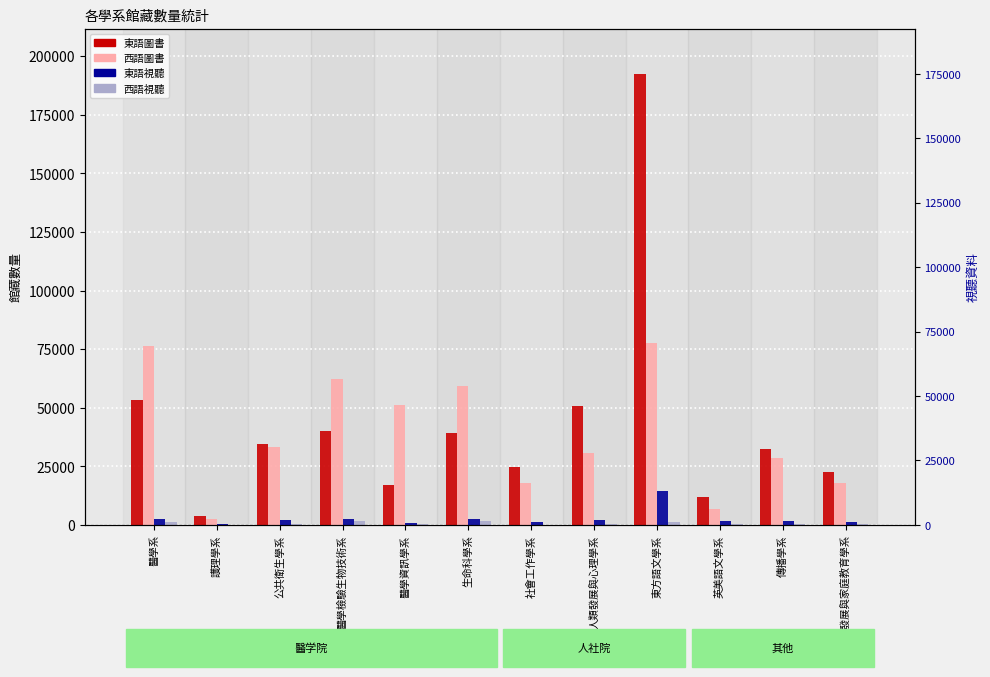

Reading left to right, list all the values displayed in this chart.

東語圖書: 醫學系=53256	護理學系=3909	公共衛生學系=34655	醫學檢驗生物技術系=39893	醫學資訊學系=16900	生命科學系=39006	社會工作學系=24513	人類發展與心理學系=50811	東方語文學系=192525	英美語文學系=11829	傳播學系=32562	兒童發展與家庭教育學系=22692
西語圖書: 醫學系=76392	護理學系=2658	公共衛生學系=33190	醫學檢驗生物技術系=62174	醫學資訊學系=51127	生命科學系=59270	社會工作學系=17919	人類發展與心理學系=30881	東方語文學系=77609	英美語文學系=6893	傳播學系=28637	兒童發展與家庭教育學系=17780
東語視聽: 醫學系=2447	護理學系=246	公共衛生學系=2211	醫學檢驗生物技術系=2484	醫學資訊學系=646	生命科學系=2469	社會工作學系=1115	人類發展與心理學系=1946	東方語文學系=14603	英美語文學系=1728	傳播學系=1538	兒童發展與家庭教育學系=1122
西語視聽: 醫學系=1431	護理學系=117	公共衛生學系=434	醫學檢驗生物技術系=1557	醫學資訊學系=293	生命科學系=1502	社會工作學系=143	人類發展與心理學系=246	東方語文學系=1118	英美語文學系=208	傳播學系=317	兒童發展與家庭教育學系=411